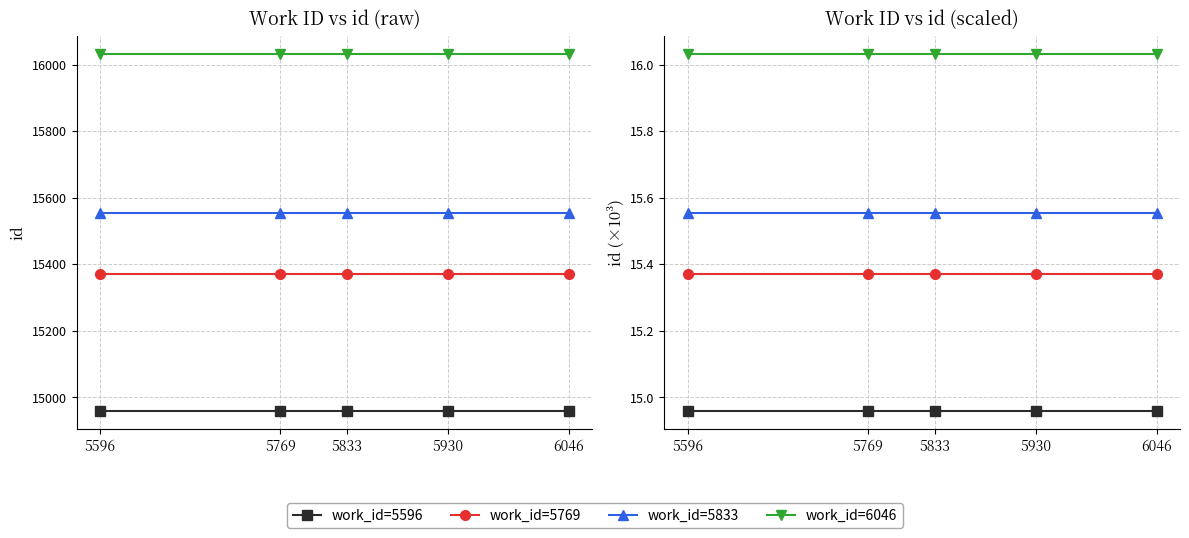

True or false: work_id=5769 and work_id=5833 intersect in this chart.

False